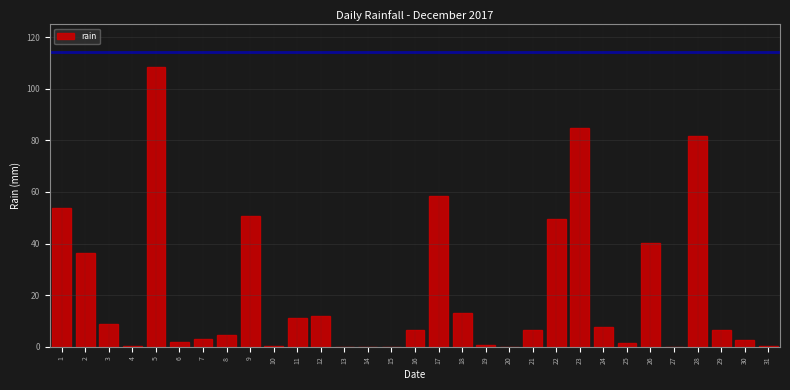

Is it true that the value at 14 is 49.0?

False